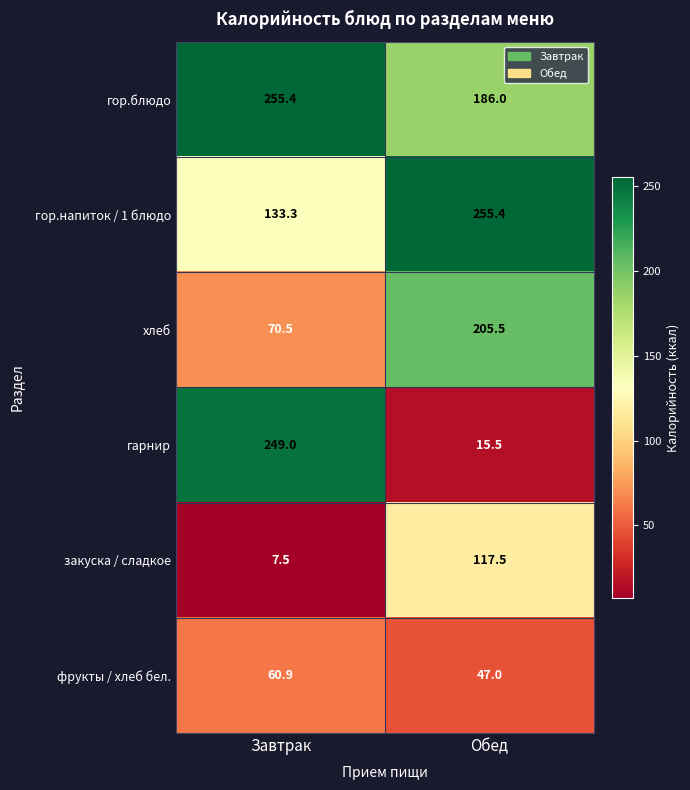

Which series changed the most between Завтрак and Обед?

гарнир